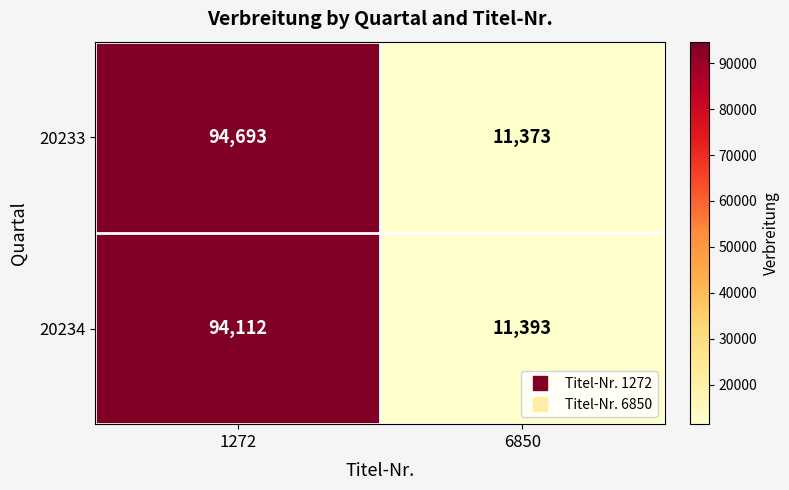

Is the value of 20233 at 1272 greater than the value of 20234 at 6850?

Yes